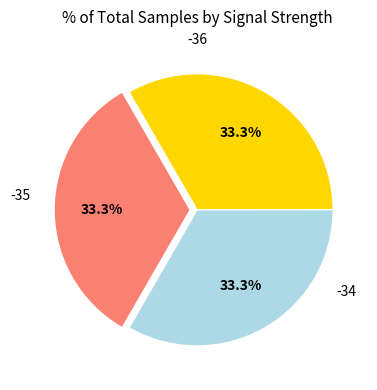

Is there a majority slice in this chart?

No